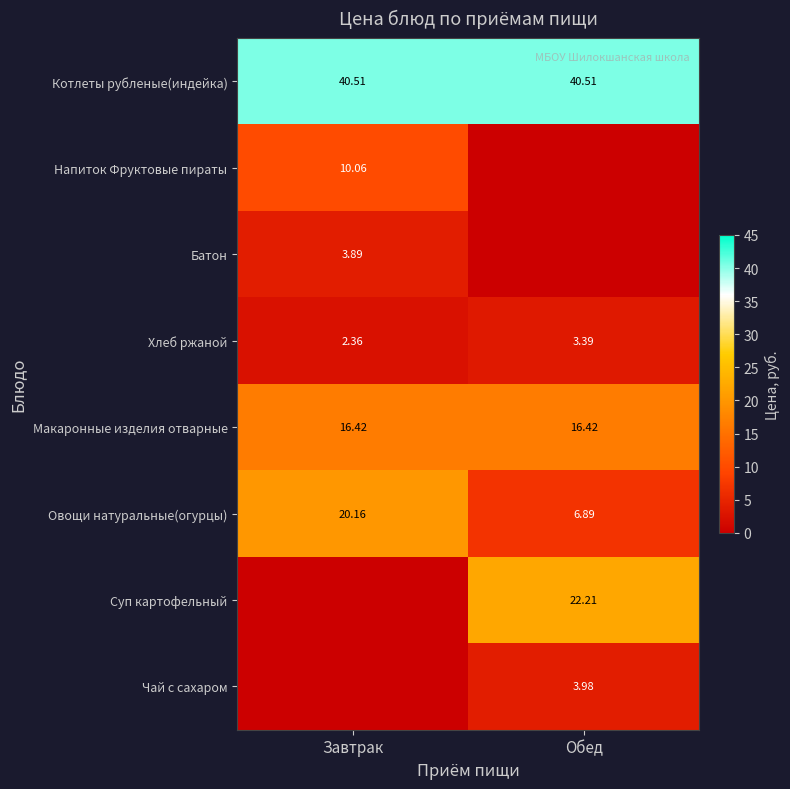

Which category has the highest value in the Хлеб ржаной series?

Обед